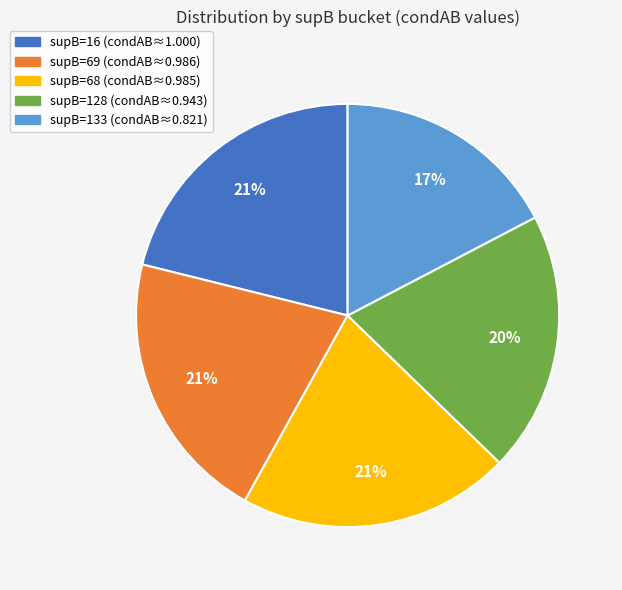

Is there any slice that represents more than half of the pie?

No